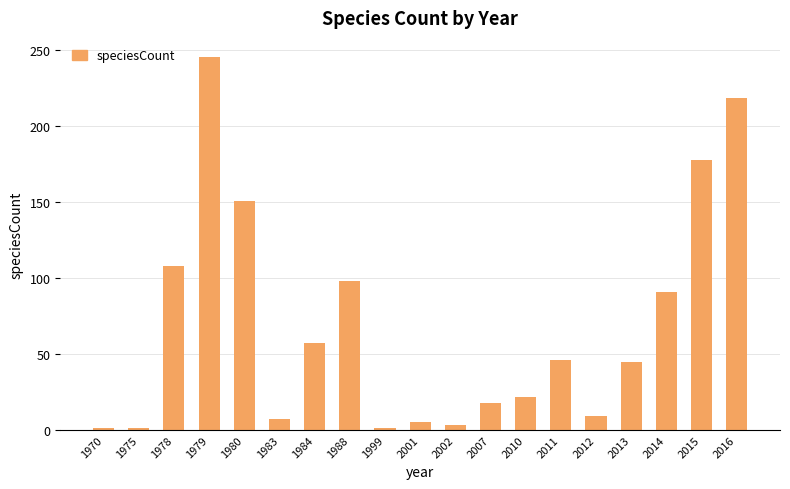

What is the sum of the values at 2016 and 2011?

265